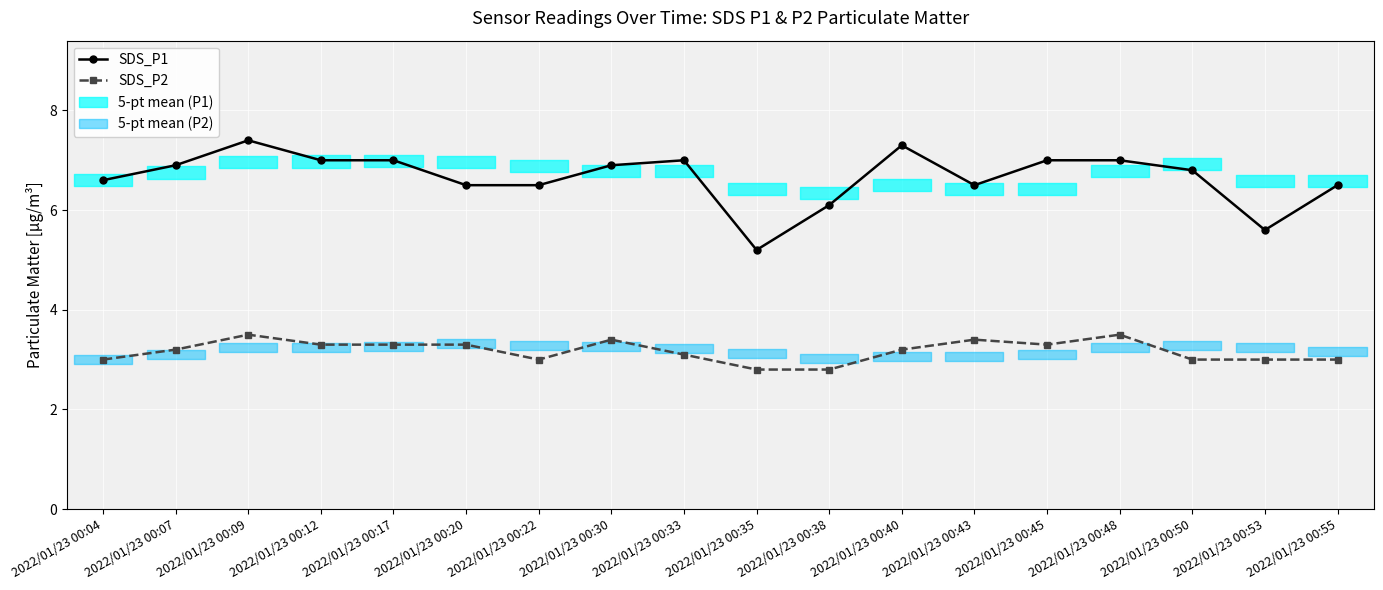

How many interior local peaks does the SDS_P1 series have?

3